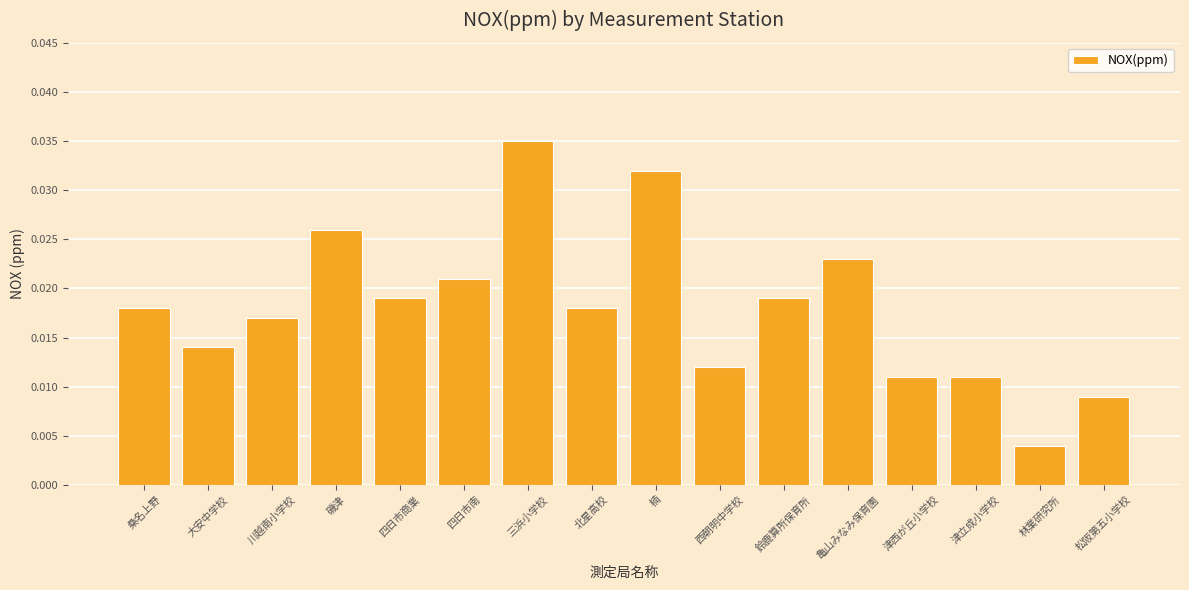

Are the bars horizontal?

No